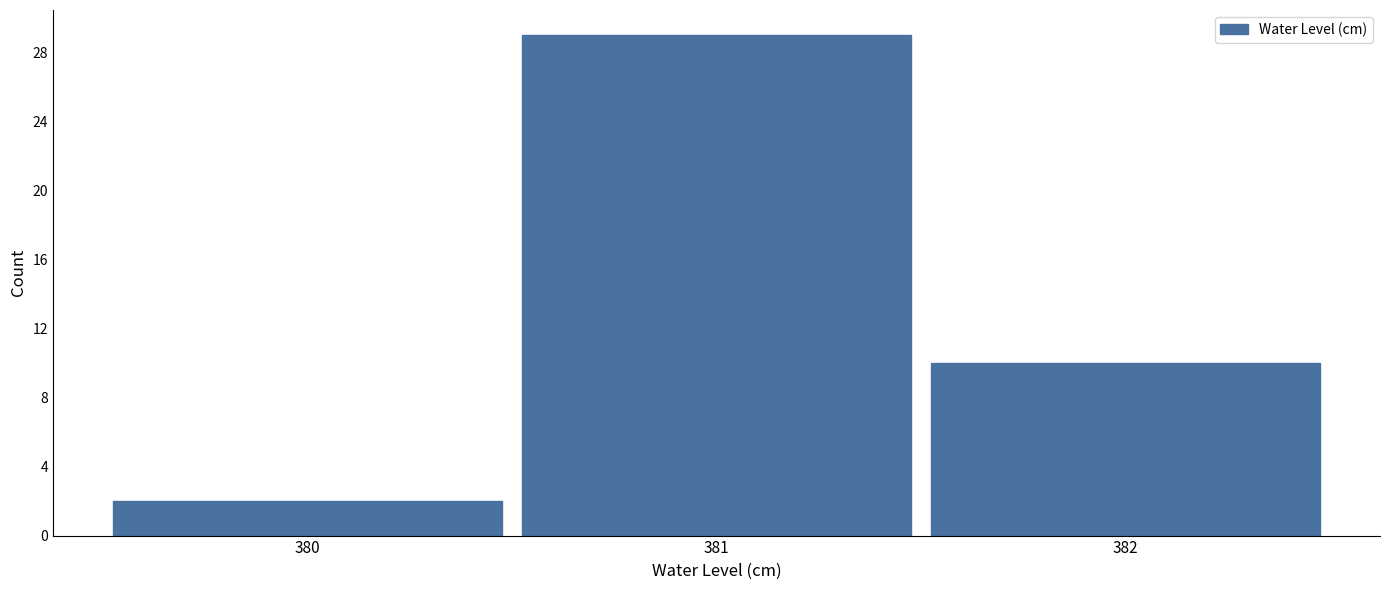

How tall is the bar that spans 380.5 to 381.5 on the x-axis? The values are not printed on the chart, so give them approximately, as read against the axis.

29